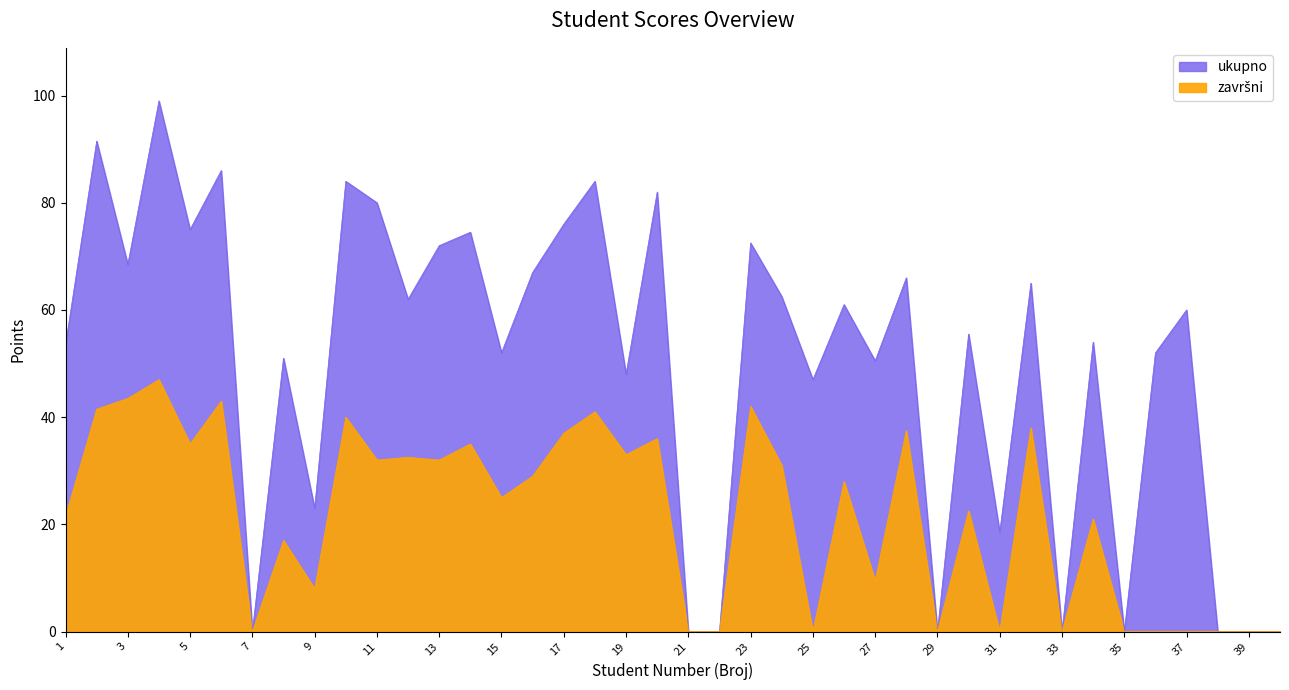

What is the average value of the završni series?

21.5